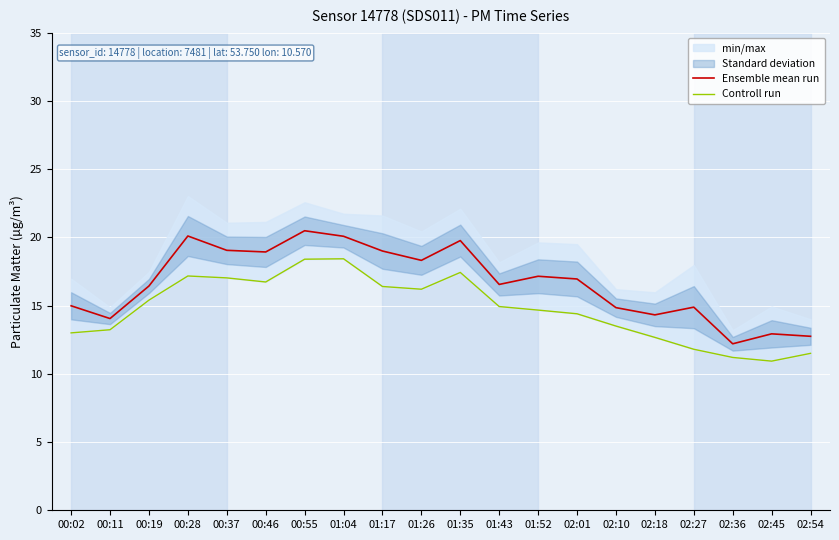

Does the chart display data point markers on the line(s)?

No